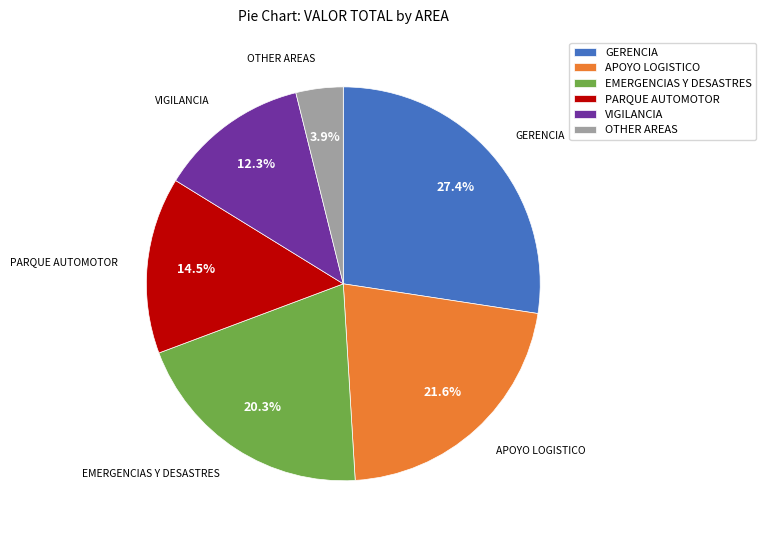

Which slice is the smallest?

OTHER AREAS